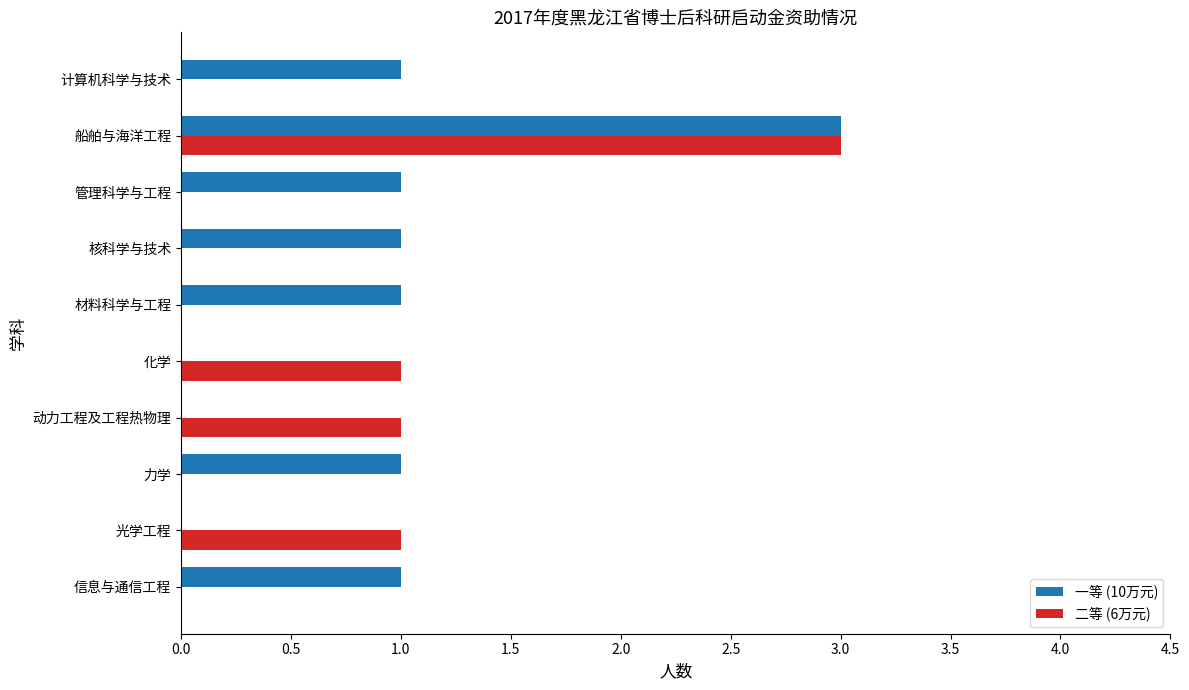

Is the value of 一等 (10万元) at 管理科学与工程 greater than the value of 二等 (6万元) at 计算机科学与技术?

Yes